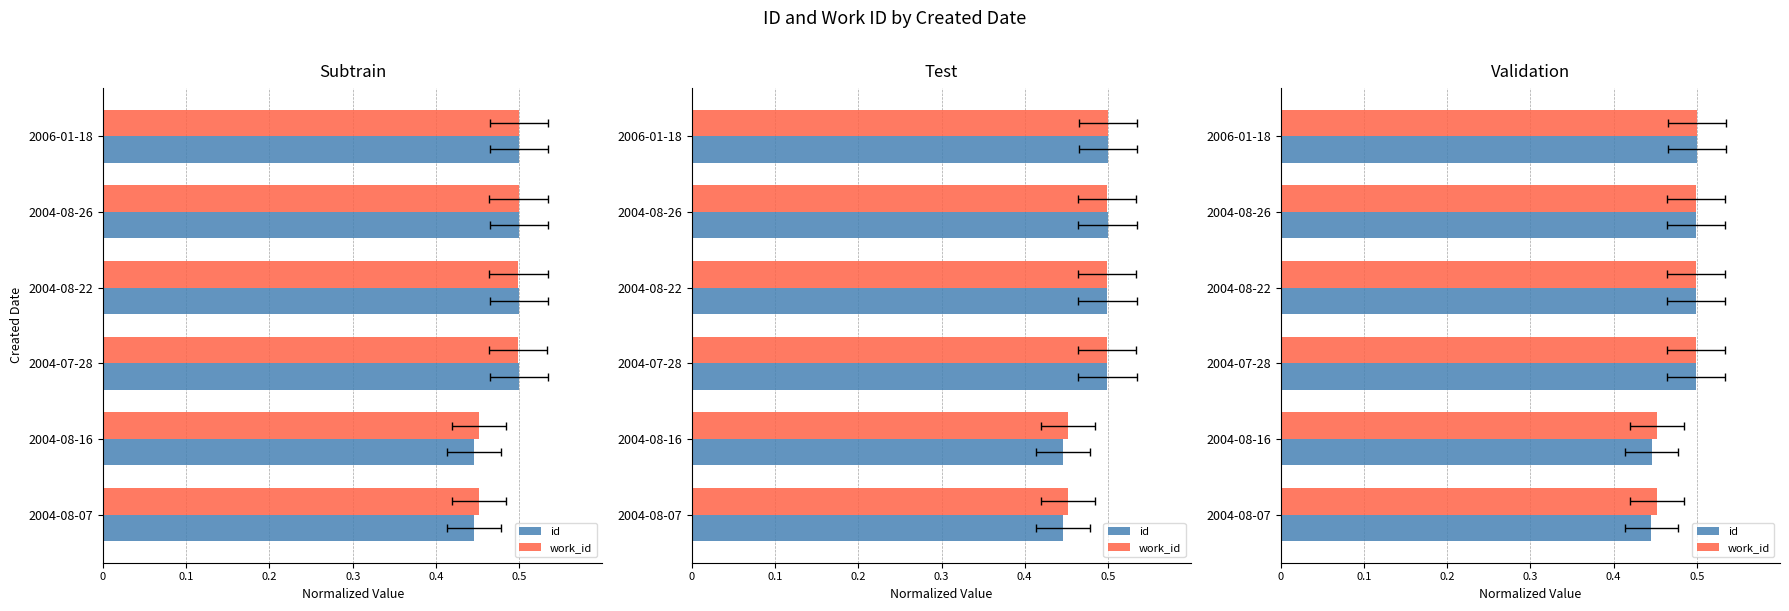

Are the bars horizontal?

Yes